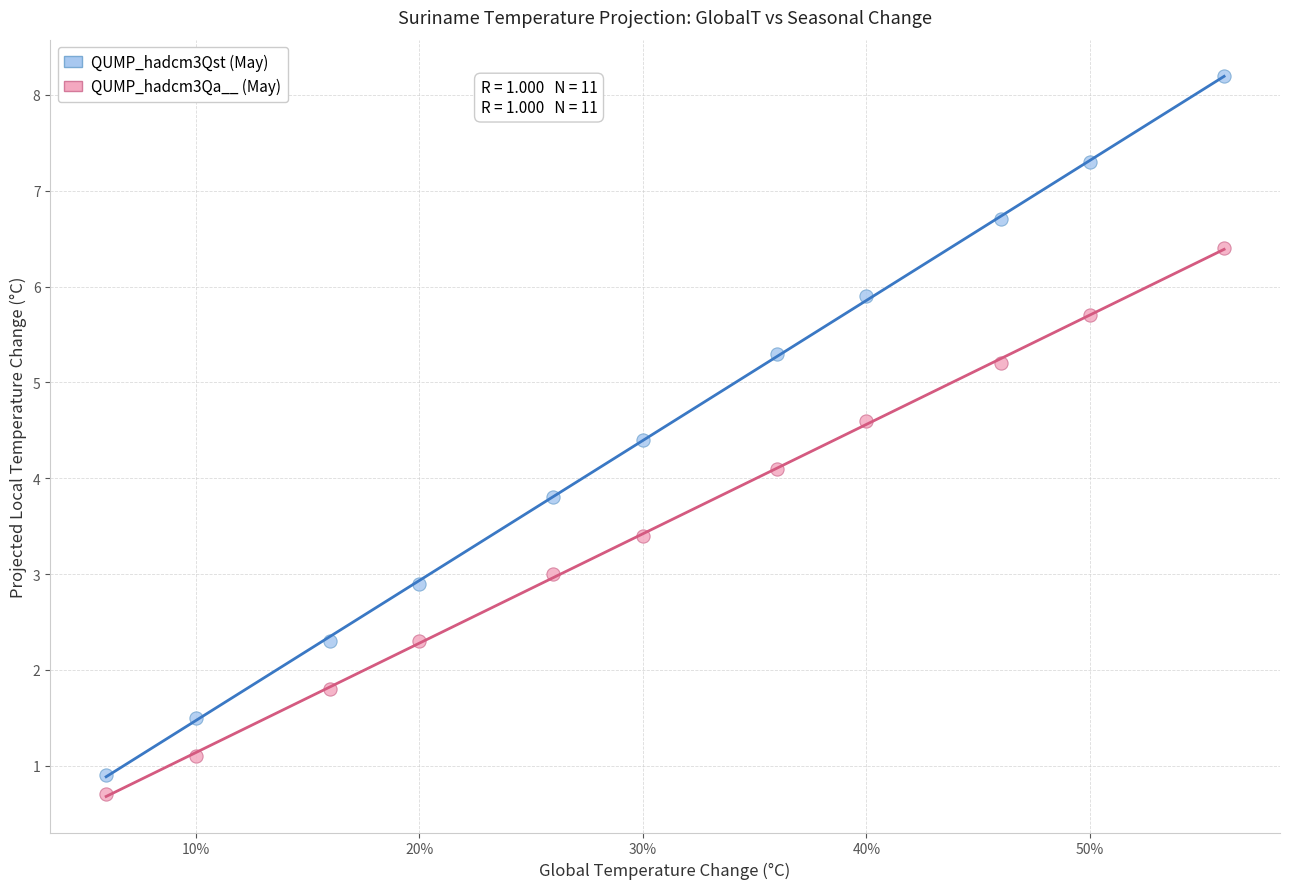

What are all the series names shown in the legend?

QUMP_hadcm3Qst (May), QUMP_hadcm3Qa__ (May)